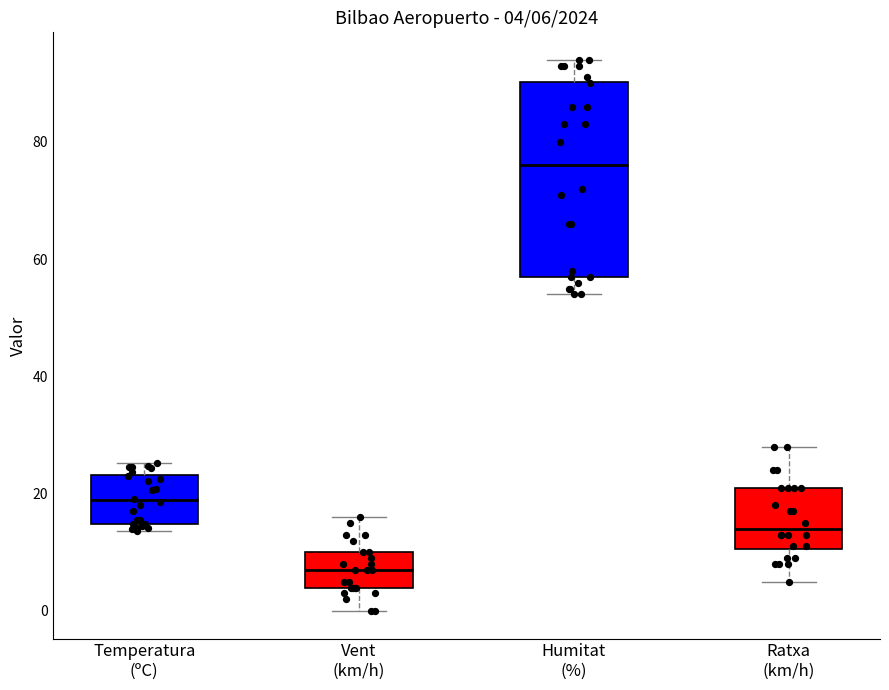

Comparing the boxes themselves (not the whiskers), which one is the tallest?

Humitat (%)